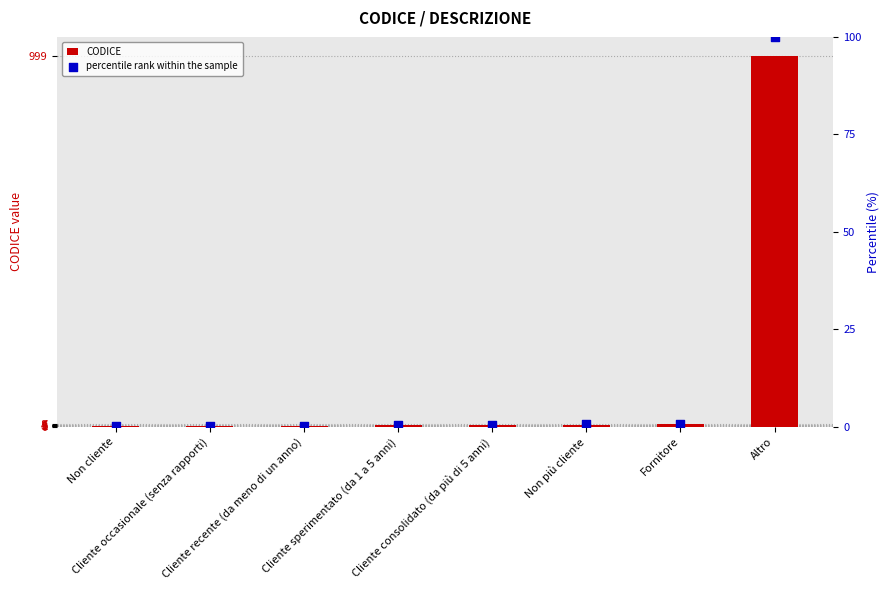

At which category is the sum across all series the highest?

Altro